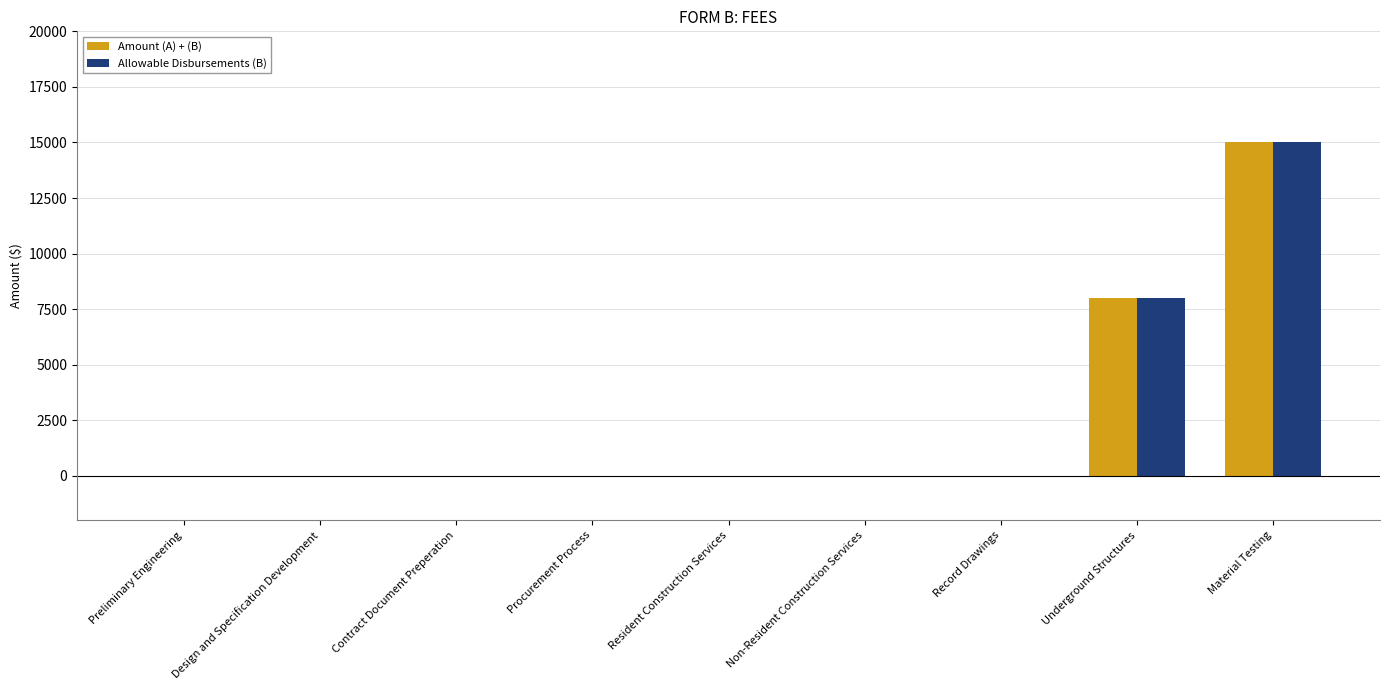

At which label is Amount (A) + (B) closest to 7500?

Underground Structures